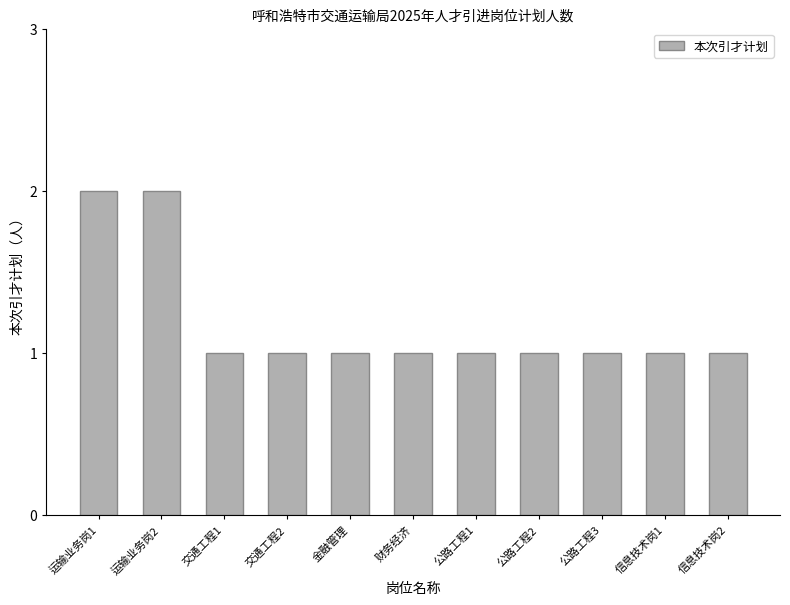

Is it true that the value at 公路工程1 is 0?

False